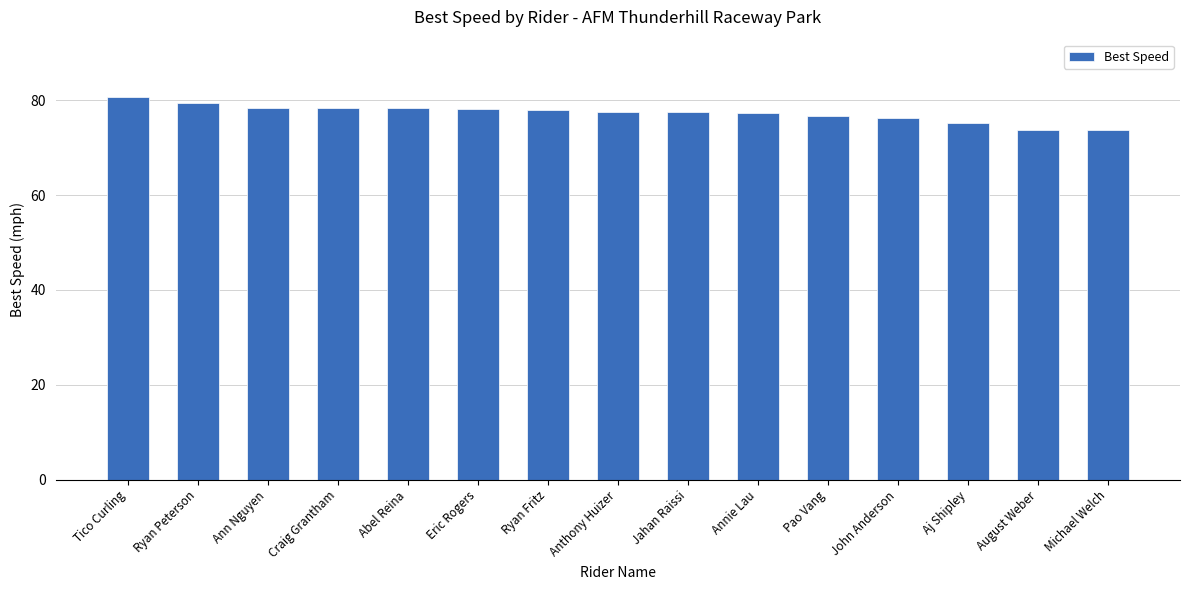

What is the smallest value displayed?

73.7